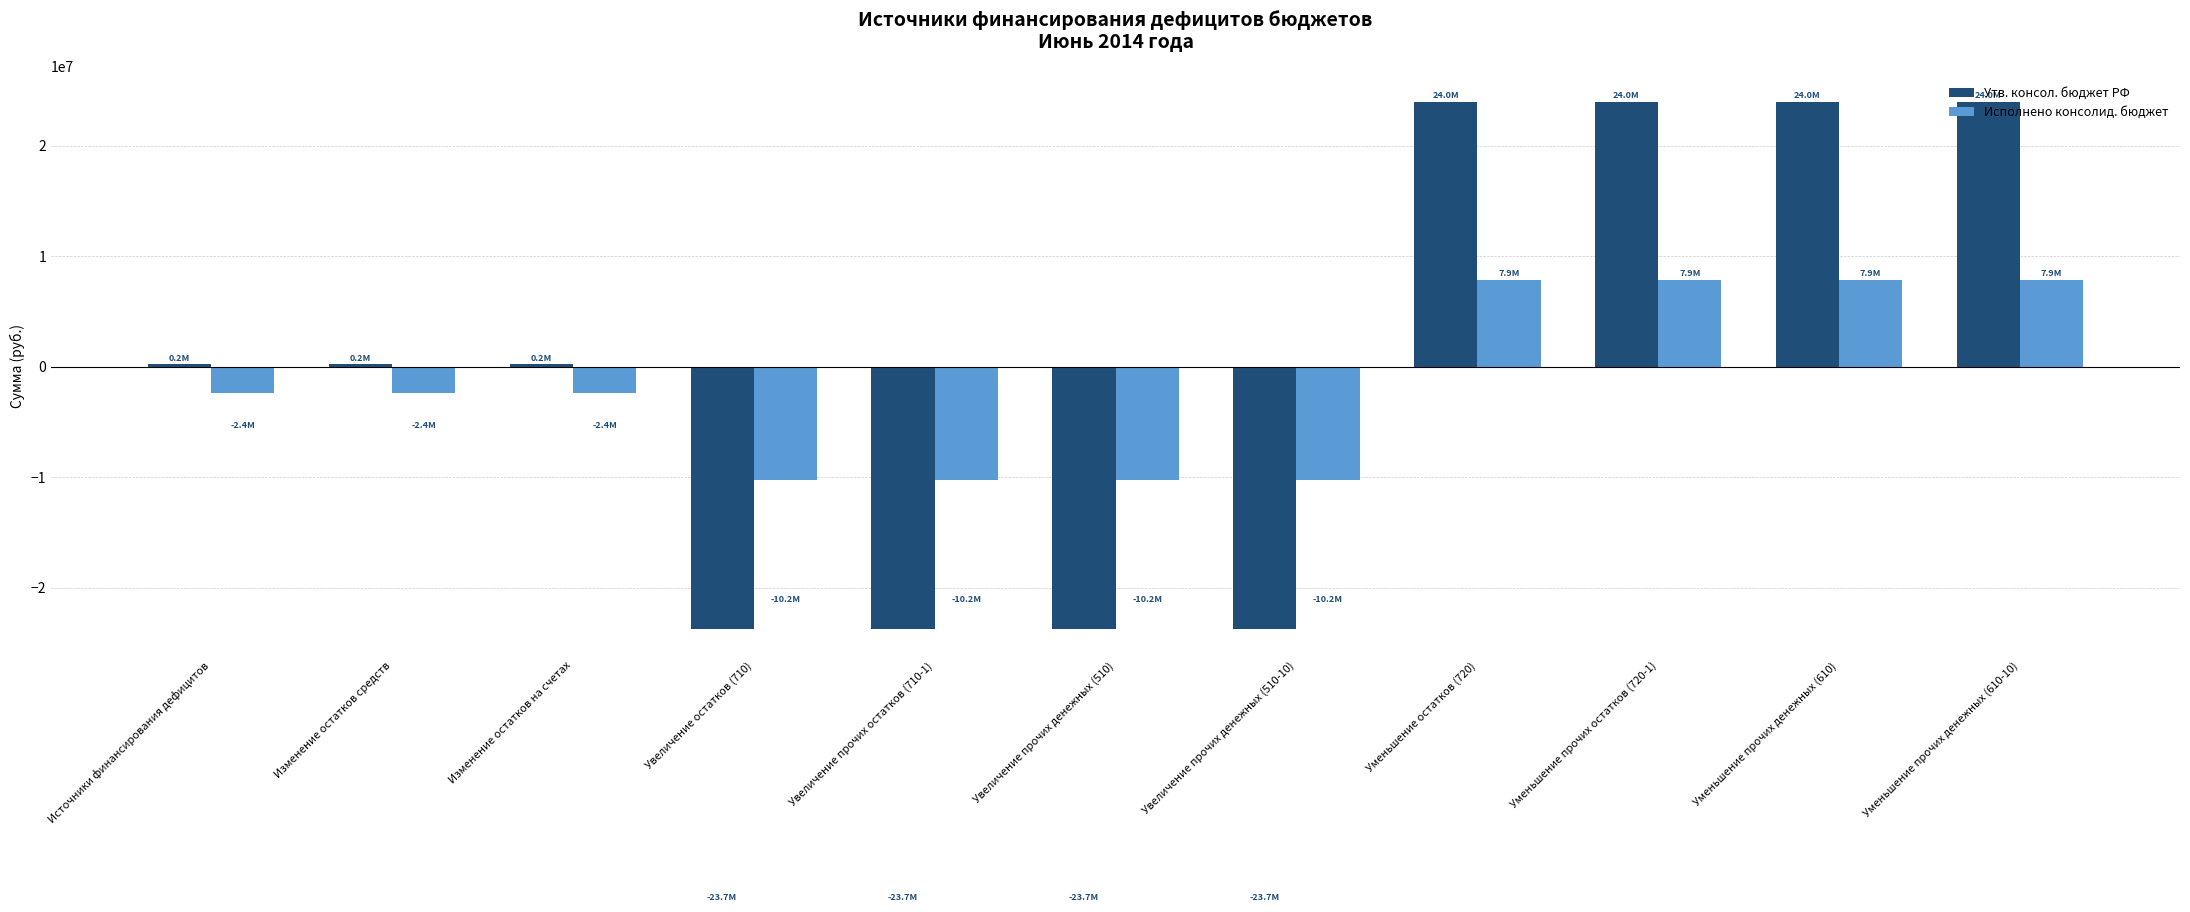

Rank the series by their maximum value, from highest to lowest.

Утв. консол. бюджет РФ, Исполнено консолид. бюджет